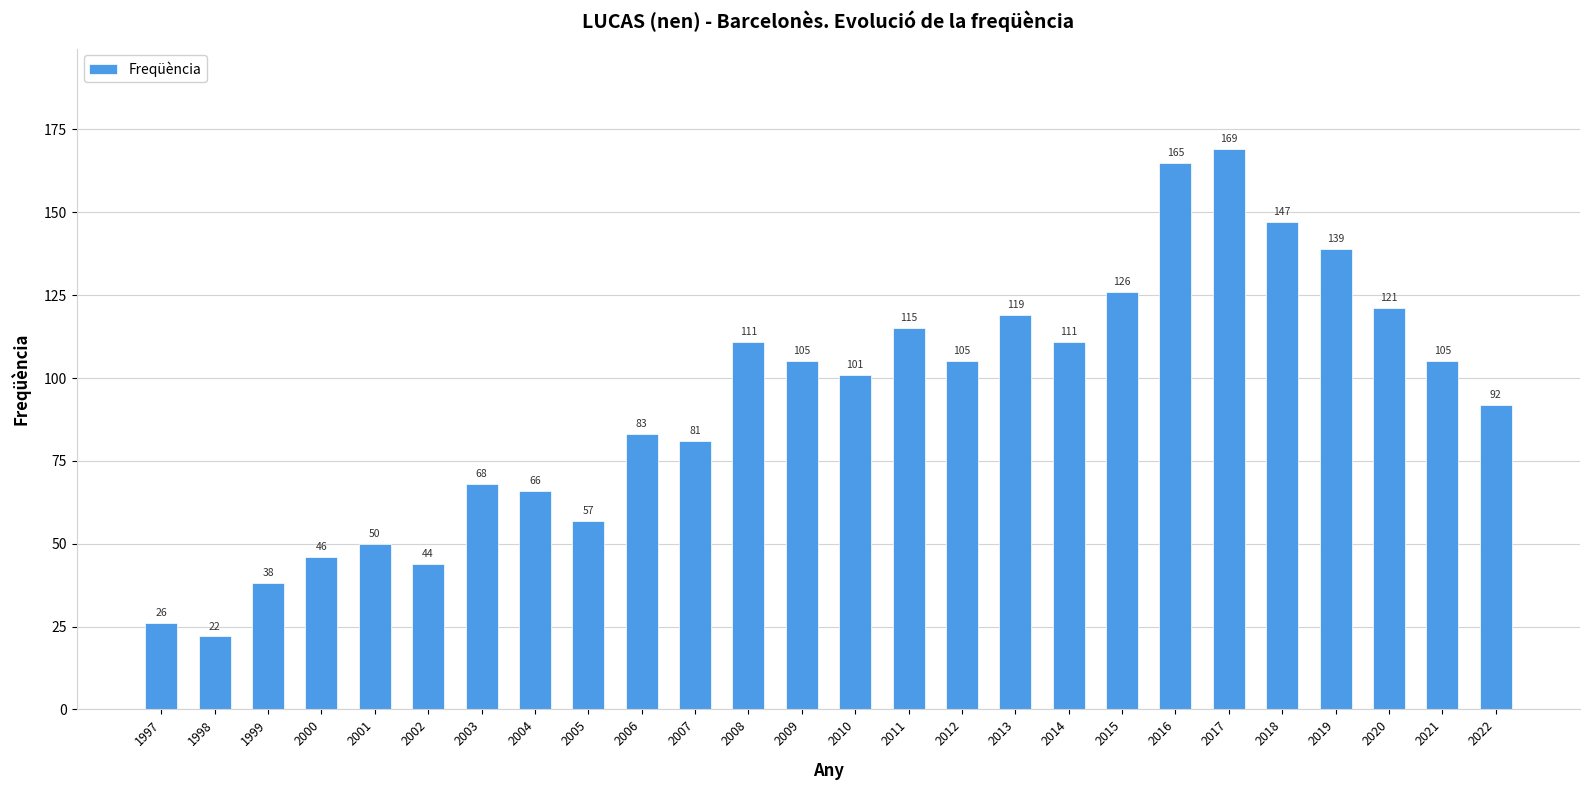

What is the value of the 16th bar from the left?

105